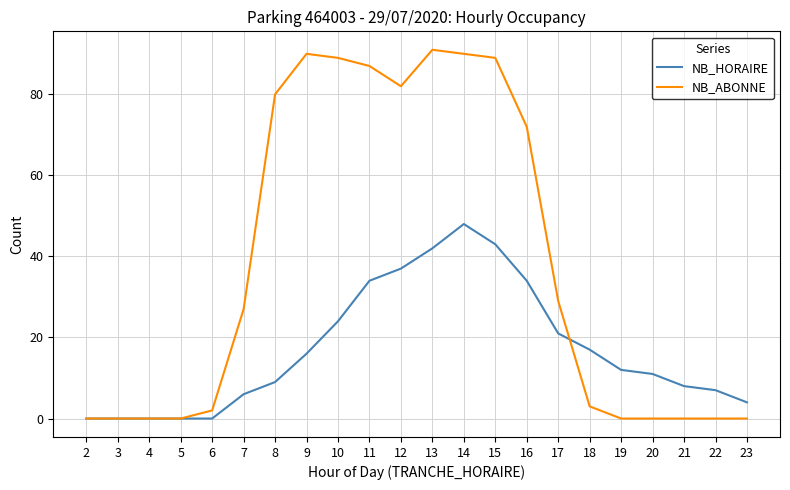

In NB_HORAIRE, how many points are higher than both neighbors (excluding endpoints)?

1